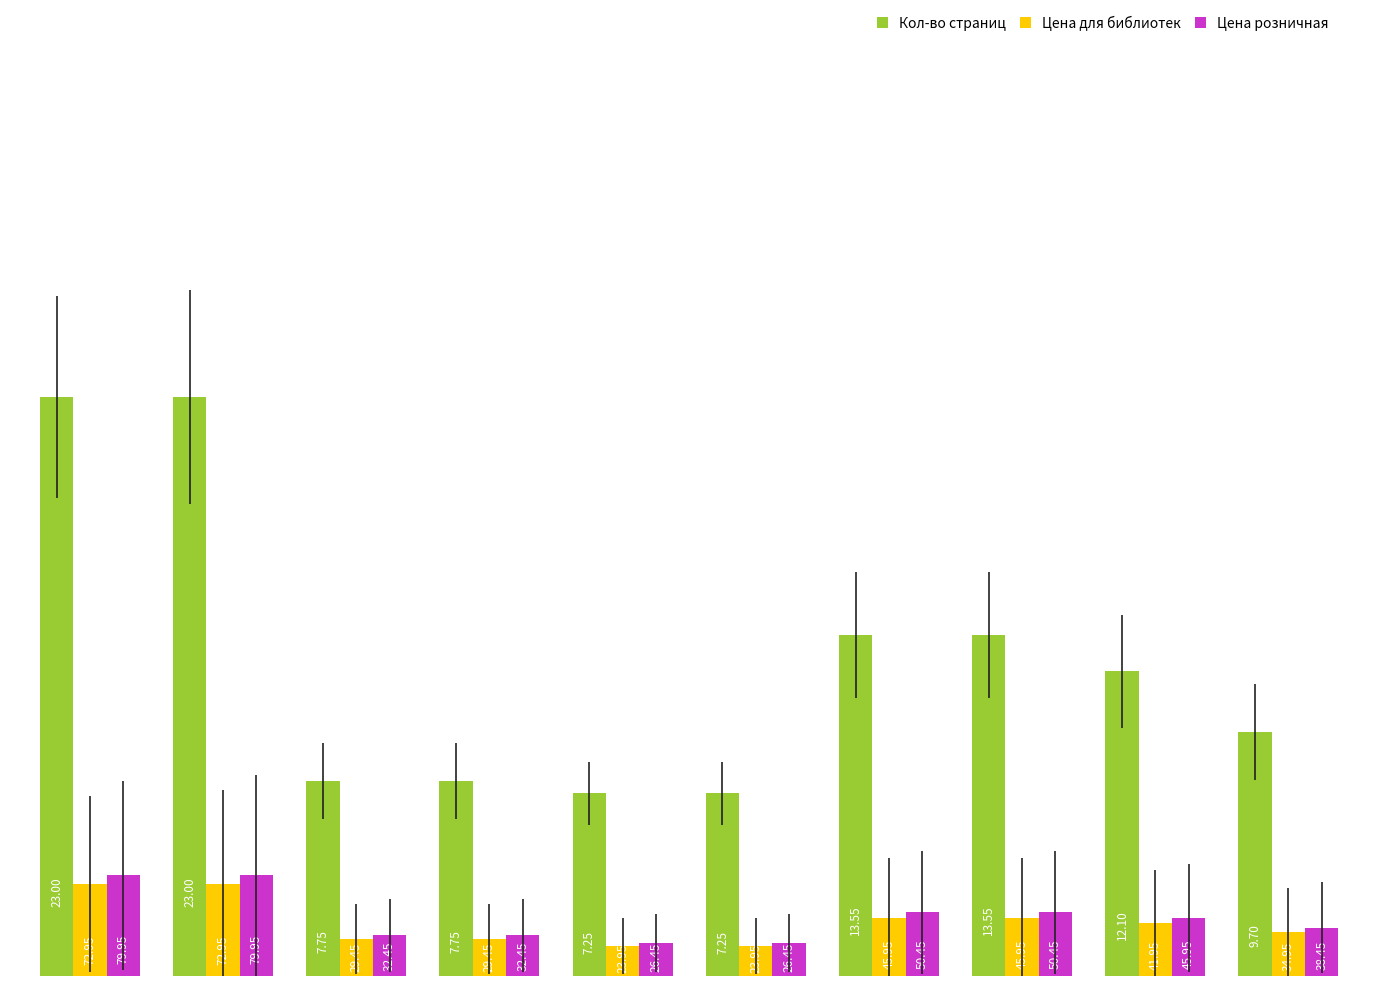

Rank the series by their maximum value, from highest to lowest.

Кол-во страниц, Цена розничная, Цена для библиотек